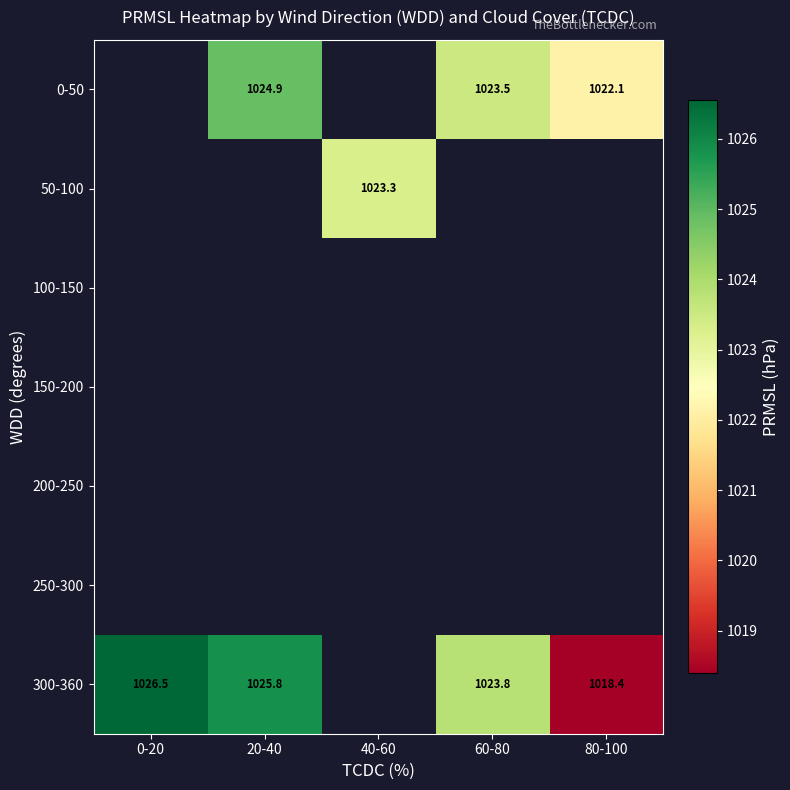

Which has a higher value, 80-100 or 60-80?

60-80